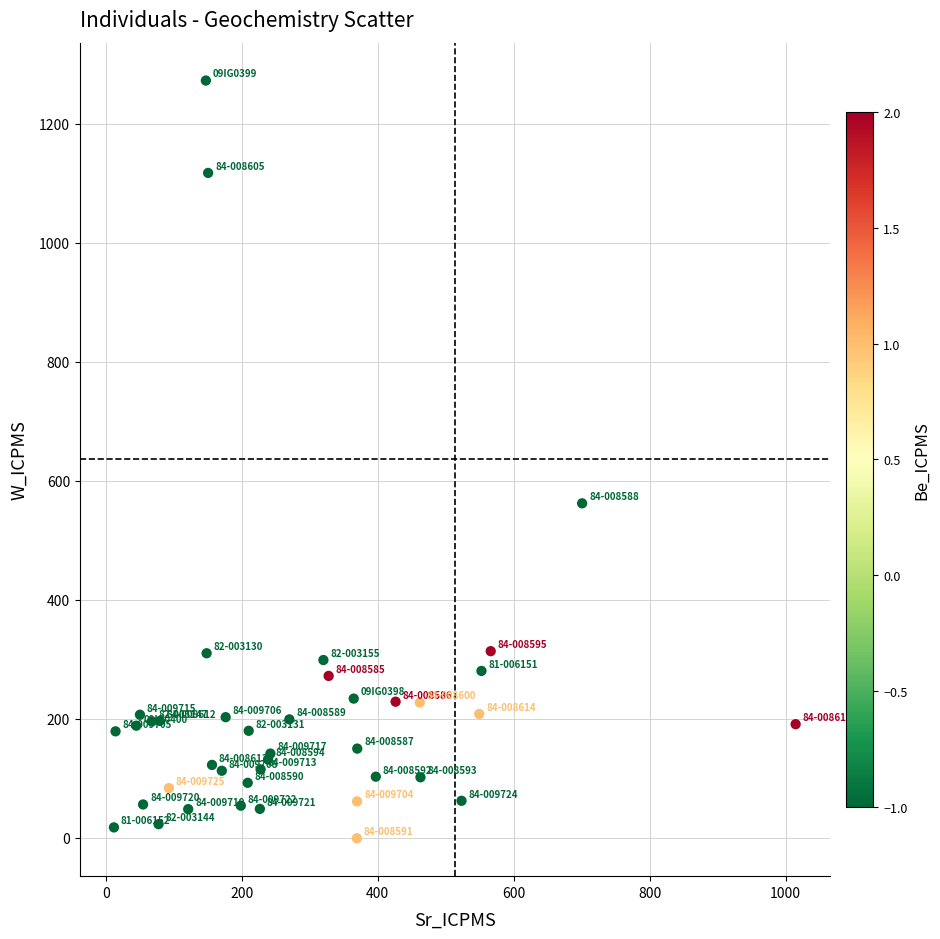

What Y value in the scatter plot is closest to 636?

562.3